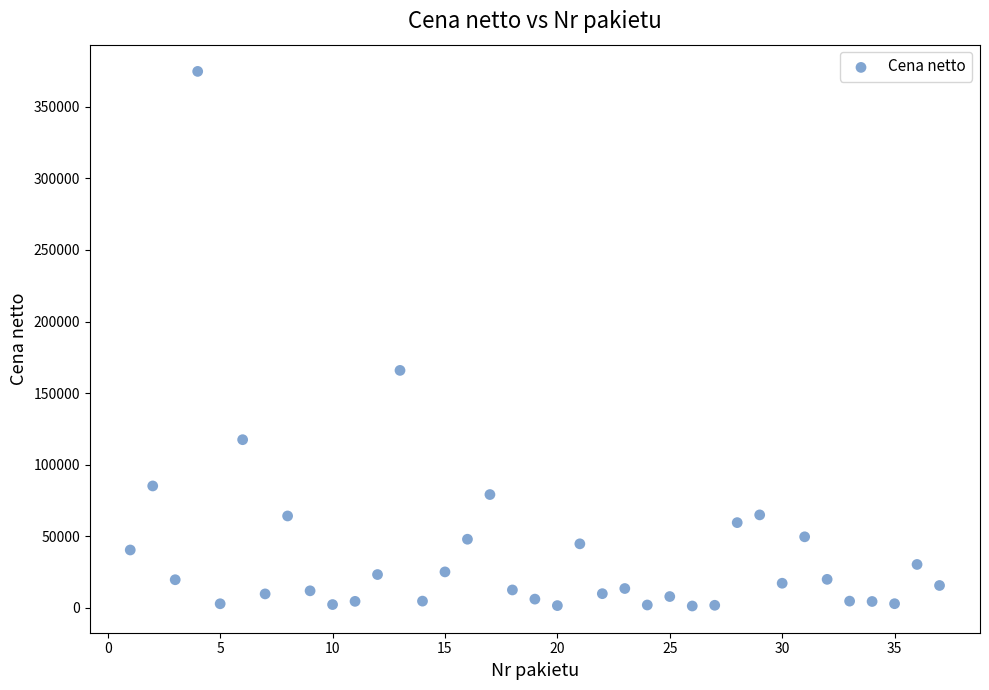

What is the range of X values (max minus min)?

36.0